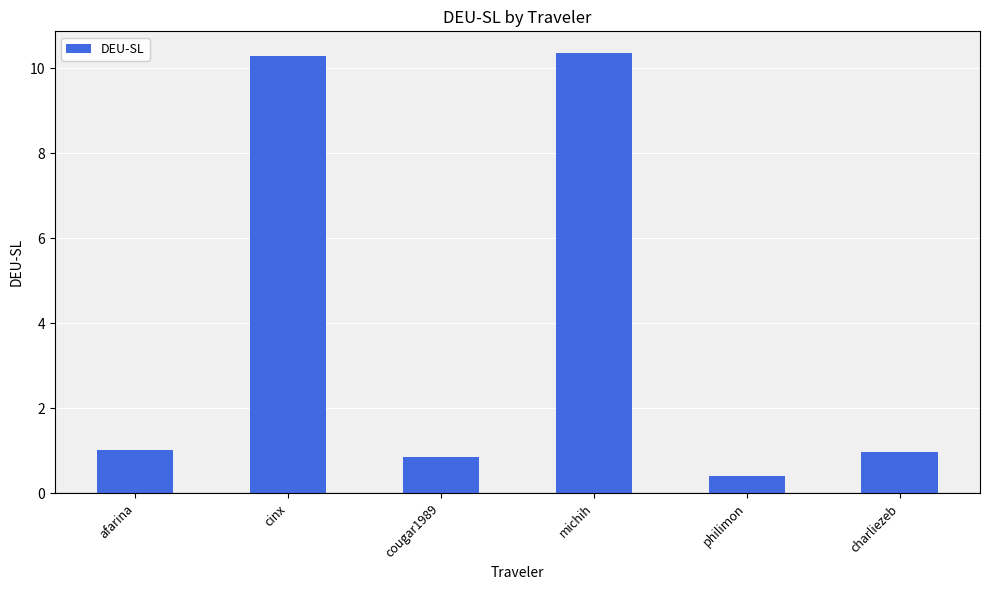

How many data points does each series have?

6